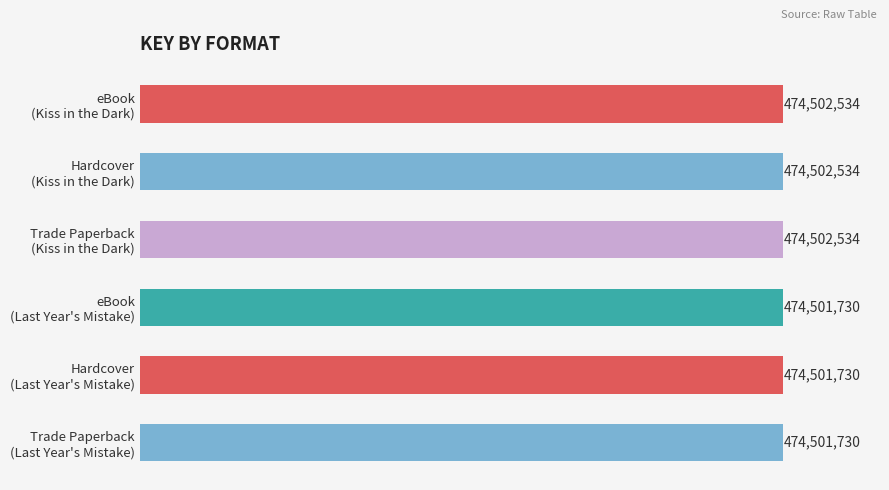

Rank the categories by value from lowest to highest.

eBook (Last Year's Mistake), Hardcover (Last Year's Mistake), Trade Paperback (Last Year's Mistake), eBook (Kiss in the Dark), Hardcover (Kiss in the Dark), Trade Paperback (Kiss in the Dark)